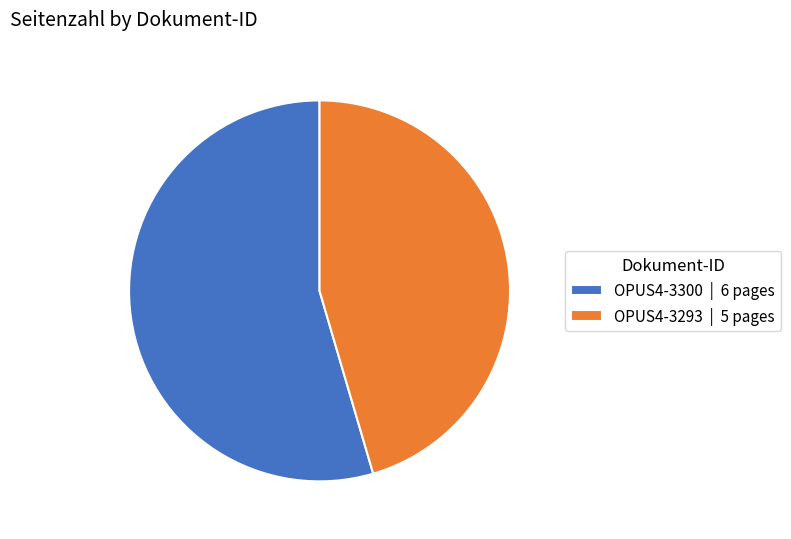

What is the ratio of the value at OPUS4-3293 to the value at OPUS4-3300?

0.8